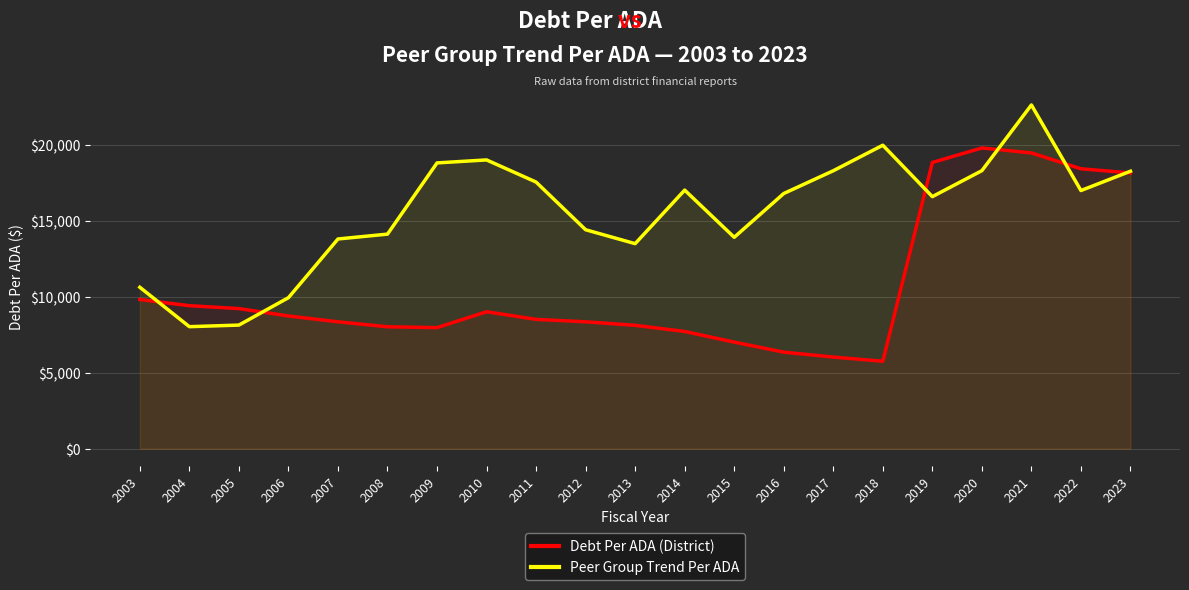

Which series has the largest range (max minus min)?

Peer Group Trend Per ADA